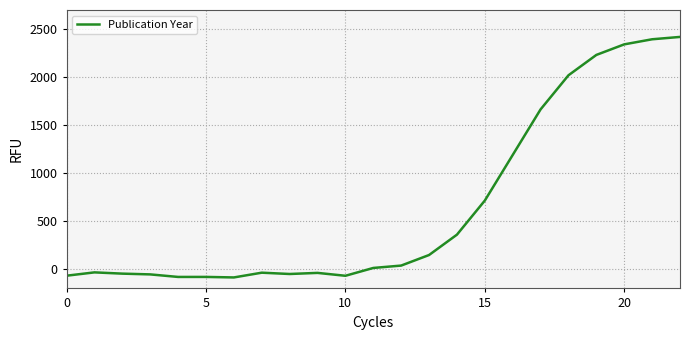

What is the average value?

647.8